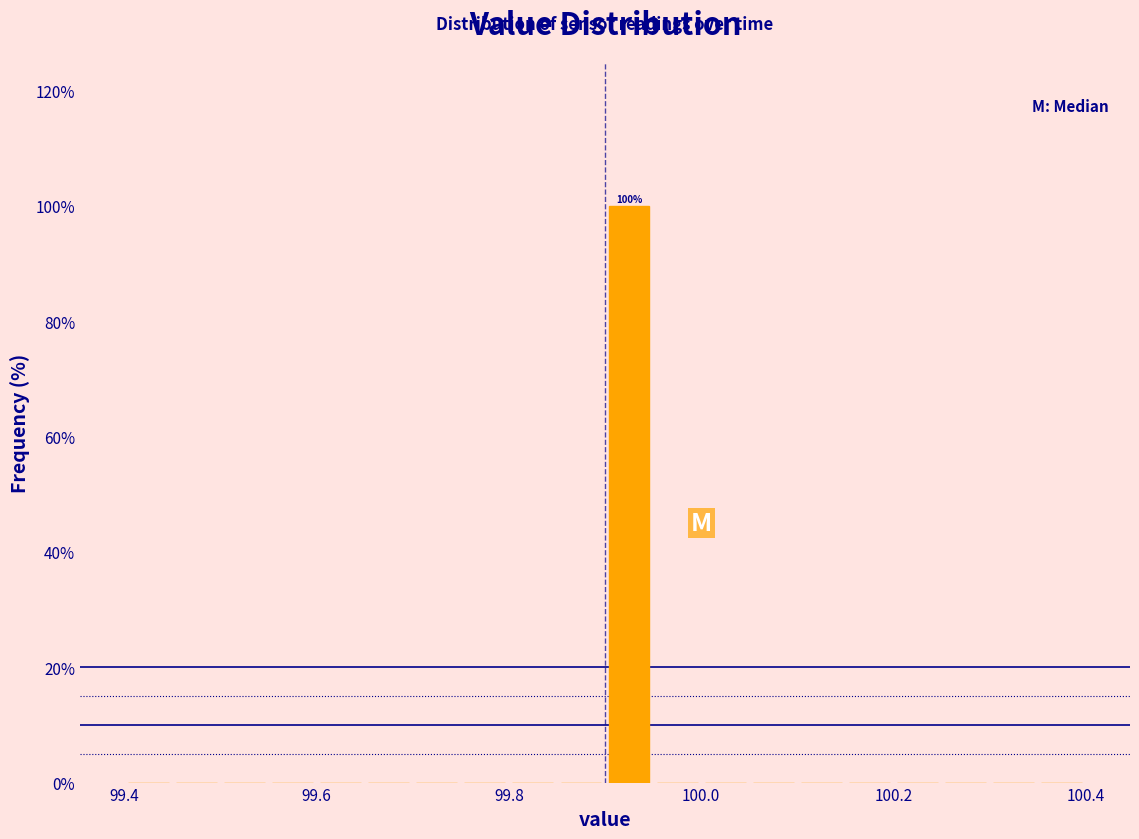

Read against the x-axis, roughly where is the centre of the tallest bar?

99.92